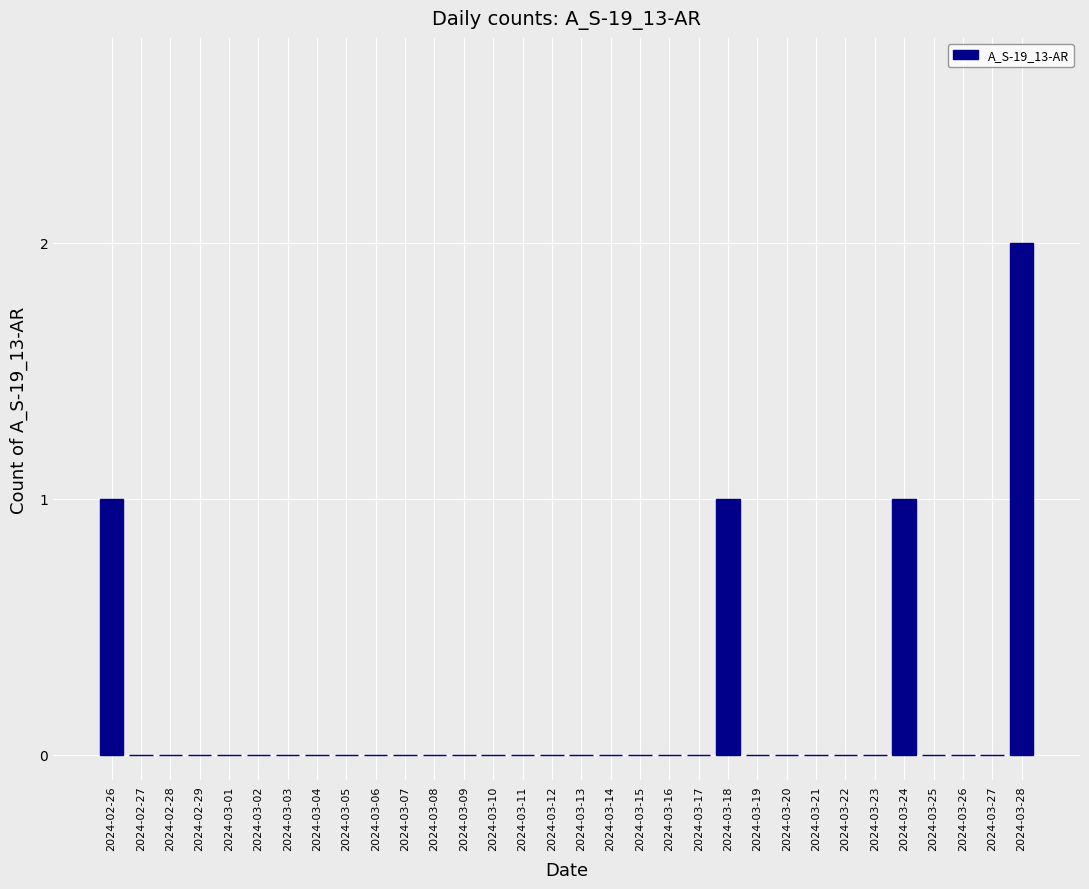

Which category has the highest value across all series?

2024-03-28